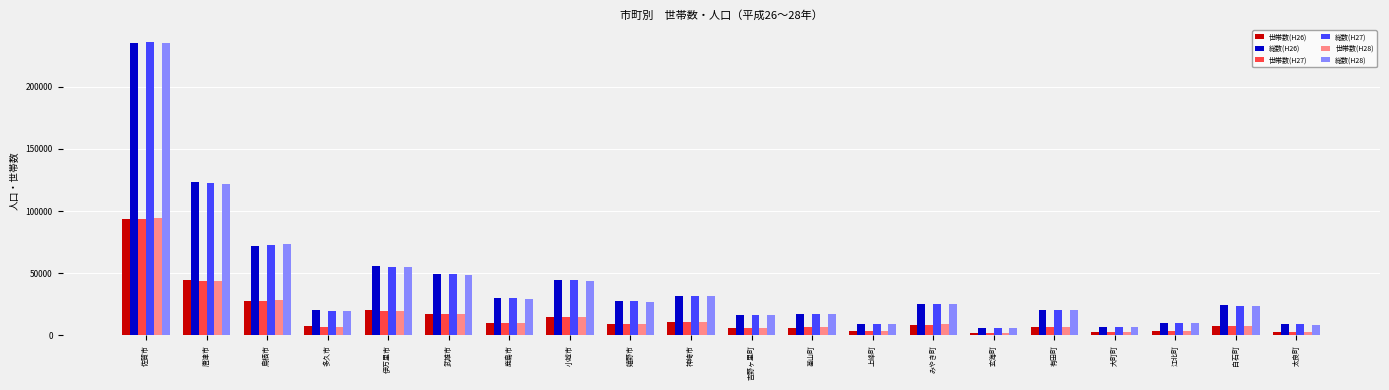

What position from the left is 白石町?

19